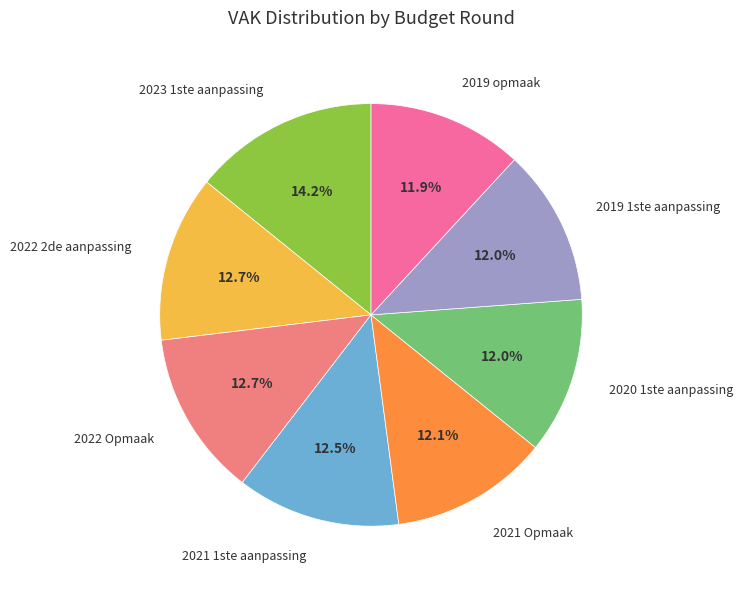

Do 2021 Opmaak and 2020 1ste aanpassing together represent more than half of the pie?

No